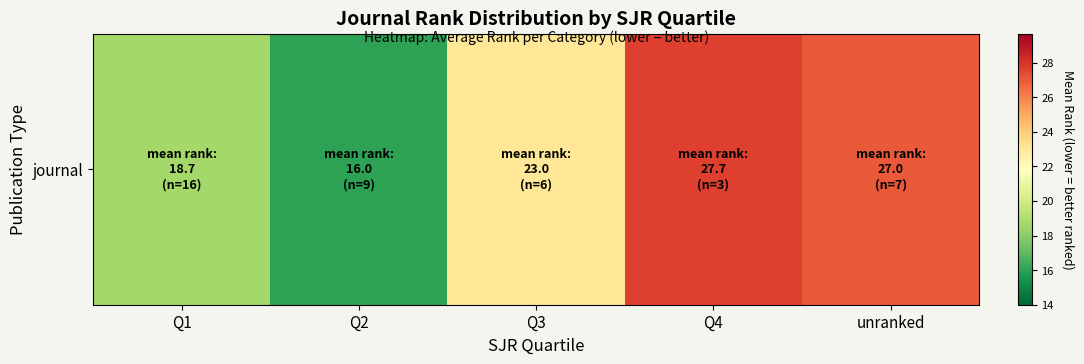

At which label is the value closest to 21?

Q3